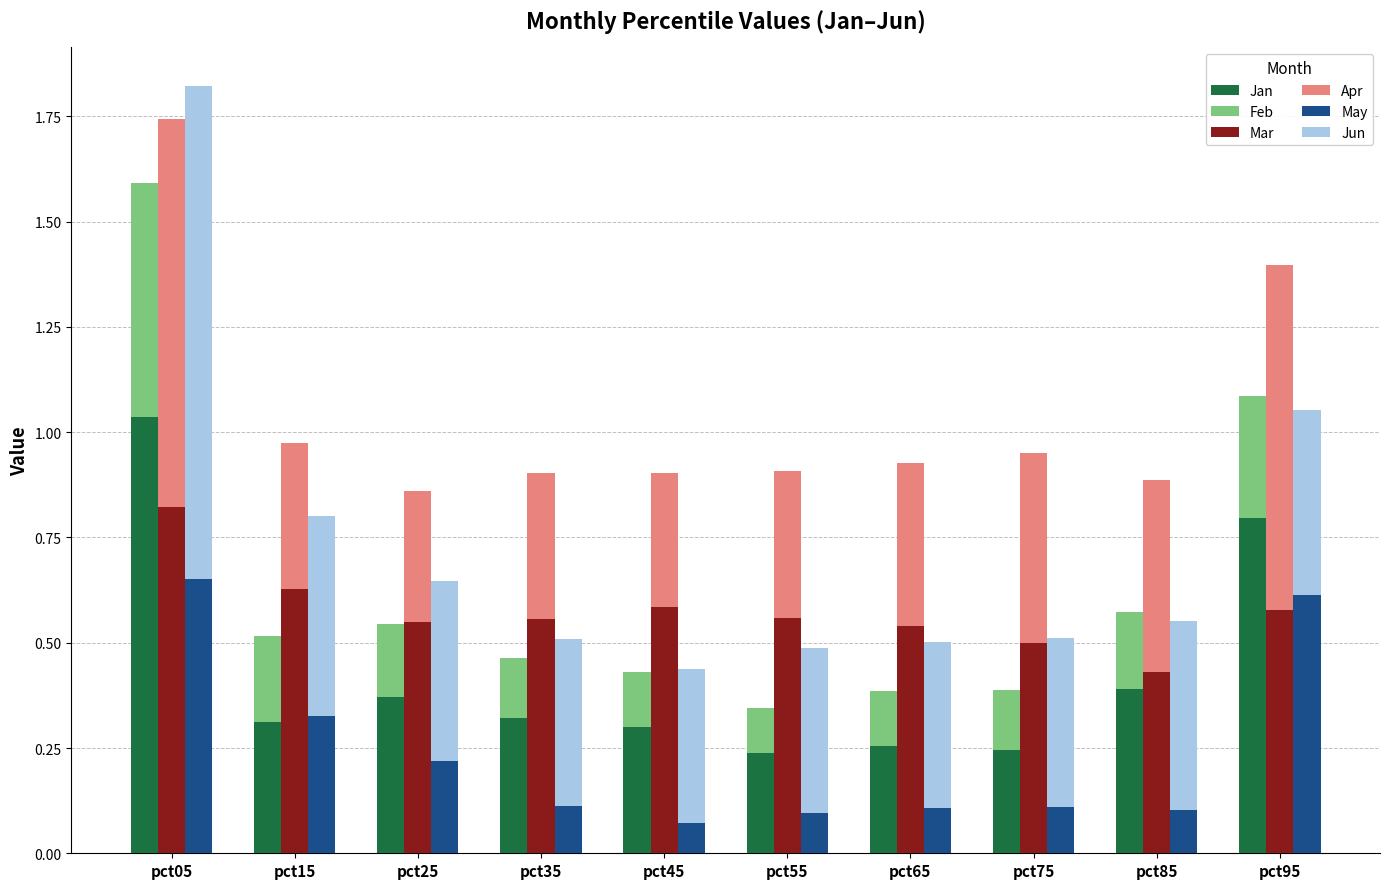

What is the average value of the Apr series?

0.5